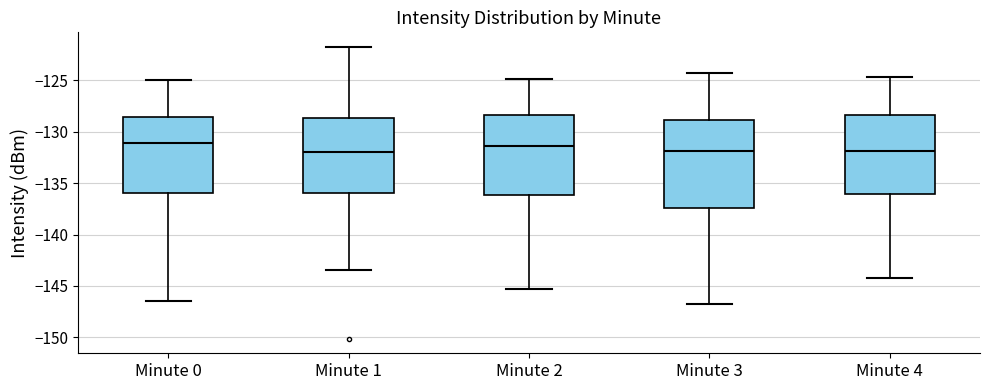

Reading left to right, transcribe this box plot: for each box, give where its median line is, the range the box spans, and where its two whiskers end, as read against the y-axis. The values are not printed on the chart, so give them approximately, as read against the axis.

Minute 0: median -131.0, box -136.0 to -128.5, whiskers -146.5 to -125.0
Minute 1: median -132.0, box -136.0 to -128.5, whiskers -143.5 to -122.0
Minute 2: median -131.5, box -136.0 to -128.5, whiskers -145.5 to -125.0
Minute 3: median -132.0, box -137.5 to -129.0, whiskers -146.5 to -124.5
Minute 4: median -132.0, box -136.0 to -128.5, whiskers -144.0 to -124.5